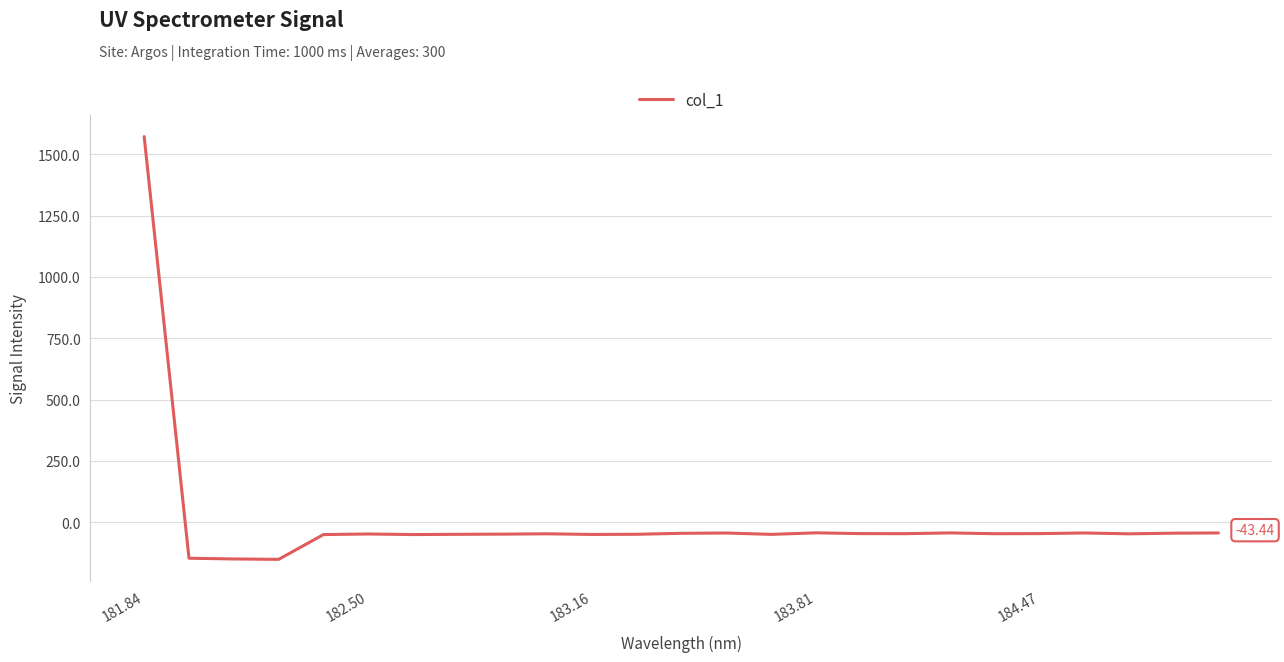

True or false: the data has more than 2 interior local peaks.

True